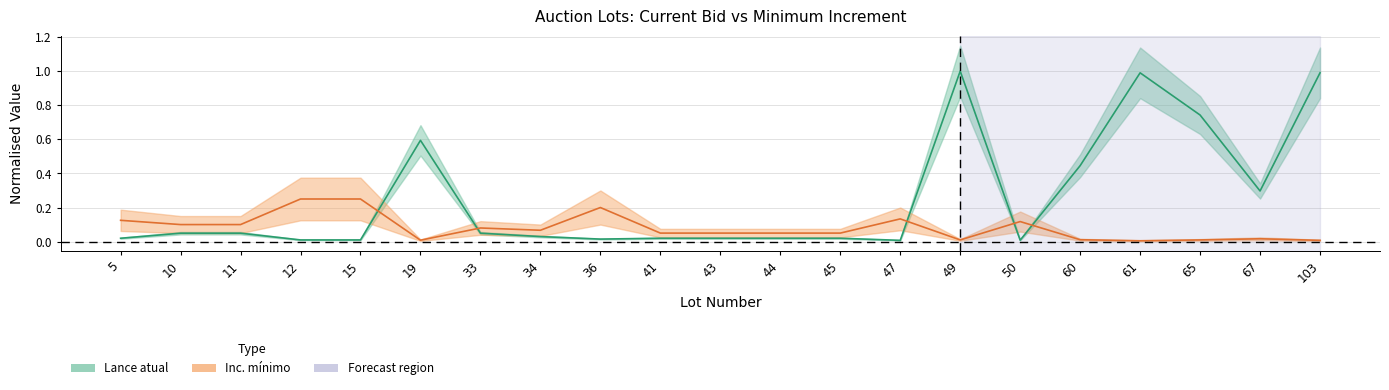

Rank the categories by value from highest to lowest.

49, 61, 103, 65, 19, 60, 67, 10, 11, 33, 34, 5, 41, 43, 44, 45, 36, 12, 15, 50, 47